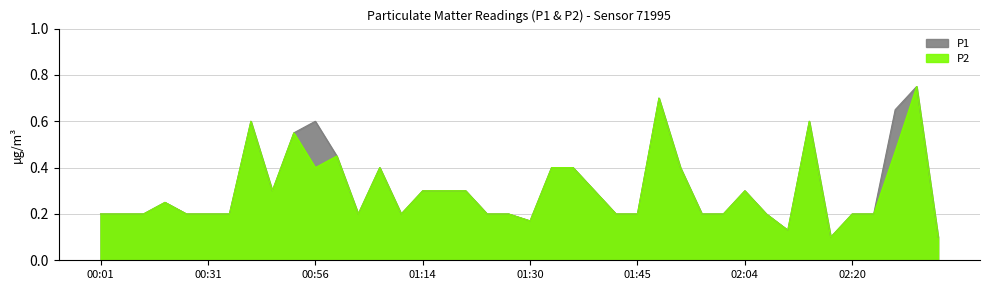

List the series in order of their overall mean, highest first.

P1, P2